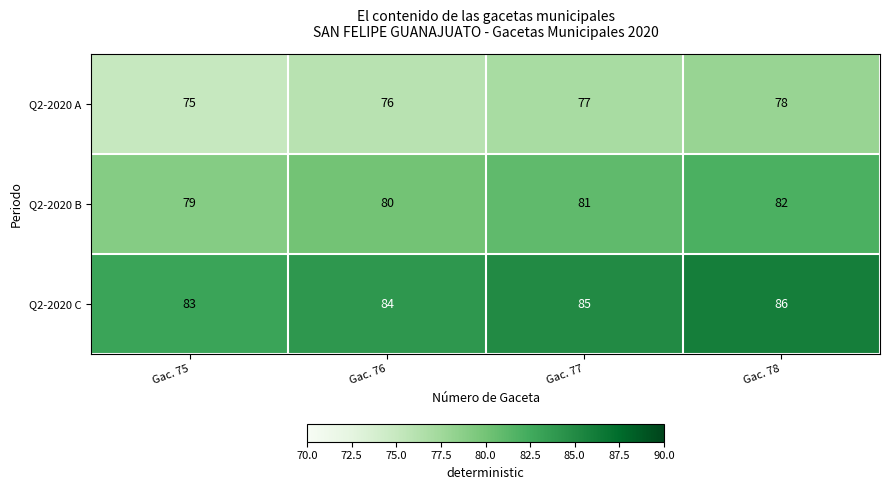

At which category does the chart reach its minimum across all series?

Gac. 75